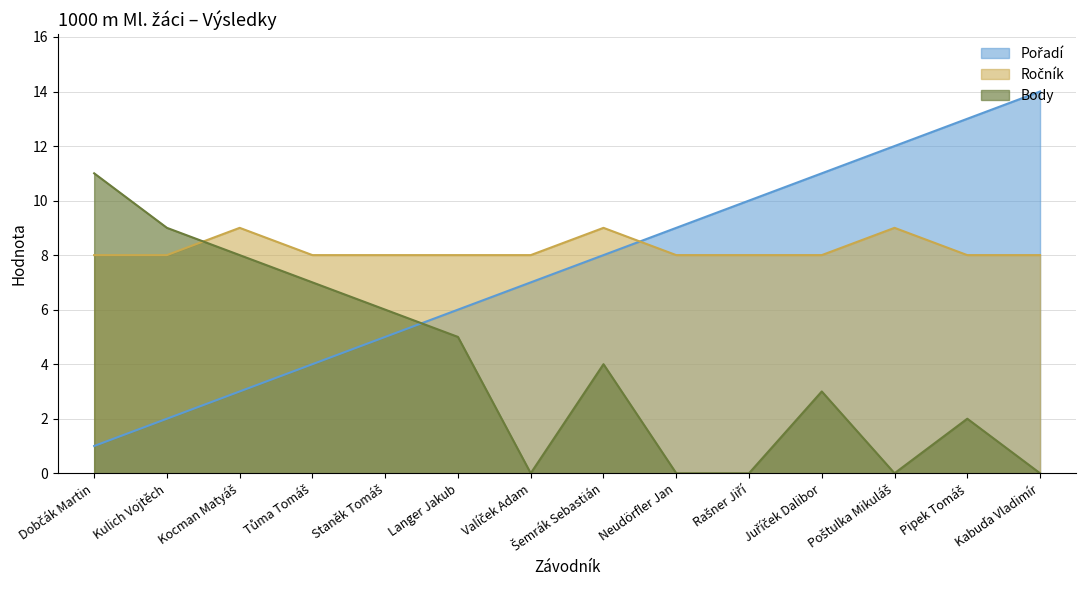

What position from the left is Rašner Jiří?

10